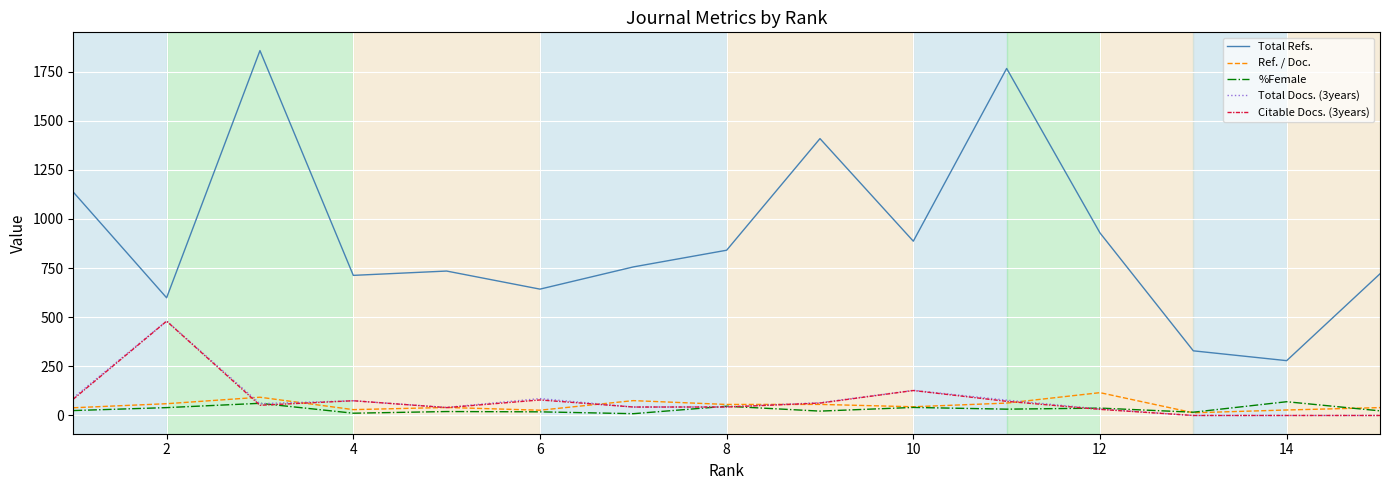

True or false: Total Refs. and Citable Docs. (3years) cross at least once.

False